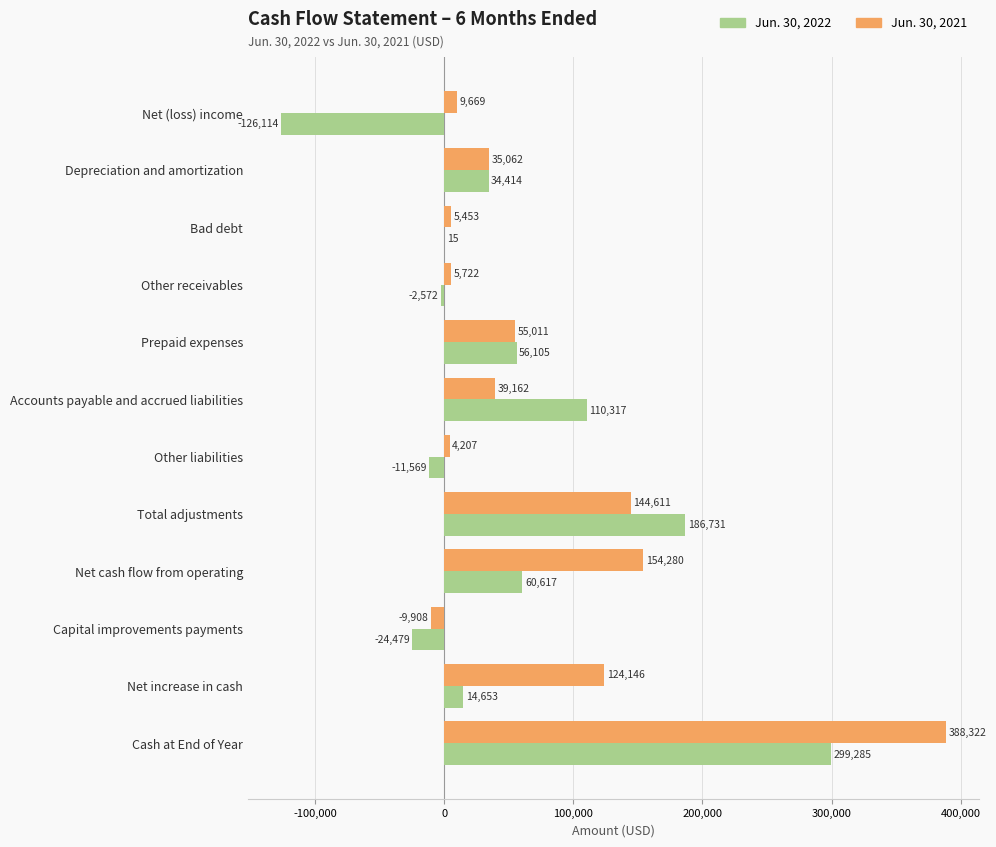

How many distinct data groups are displayed?

2